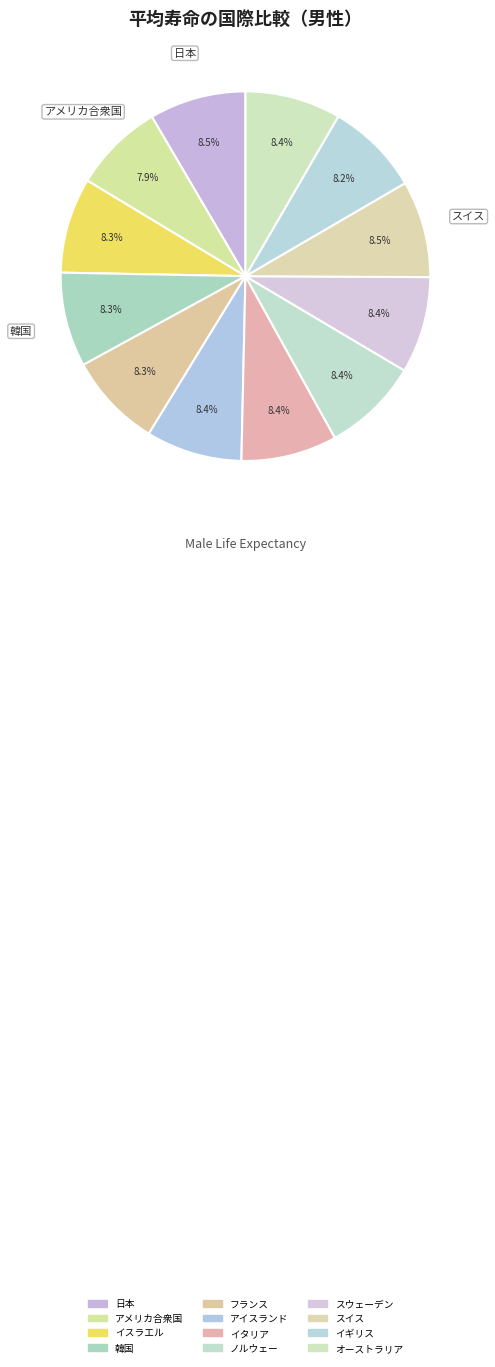

Do アメリカ合衆国 and スウェーデン together represent more than half of the pie?

No